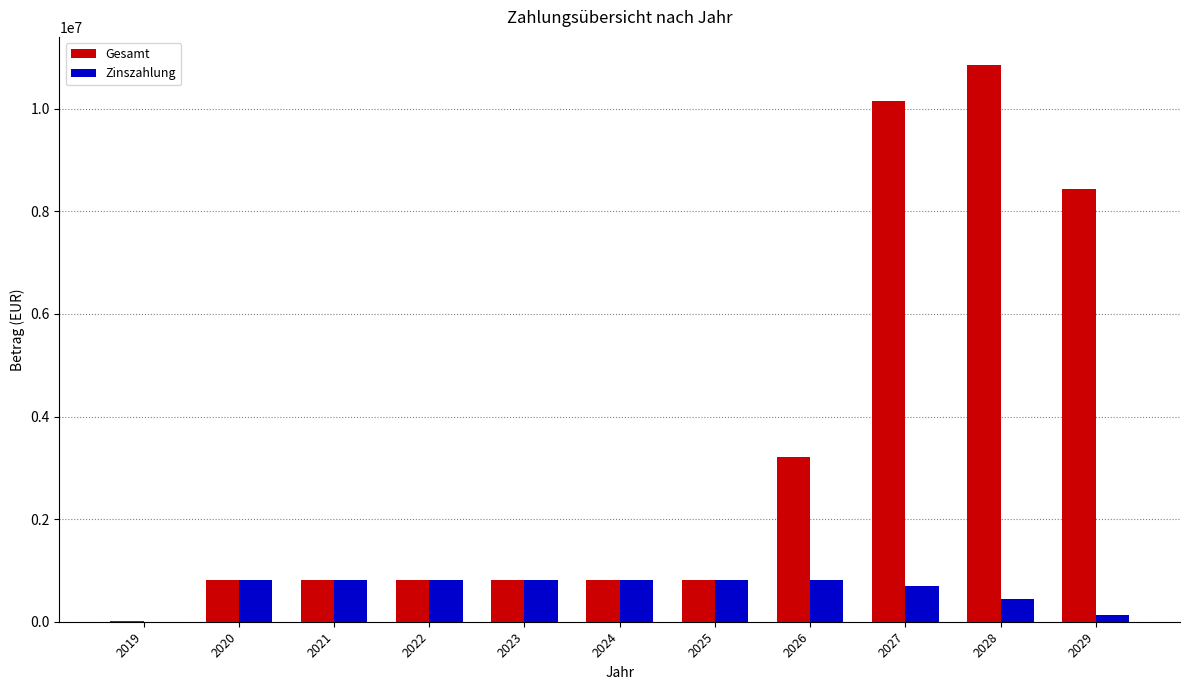

The value of Gesamt at 2021 is 808124.6. True or false?

True